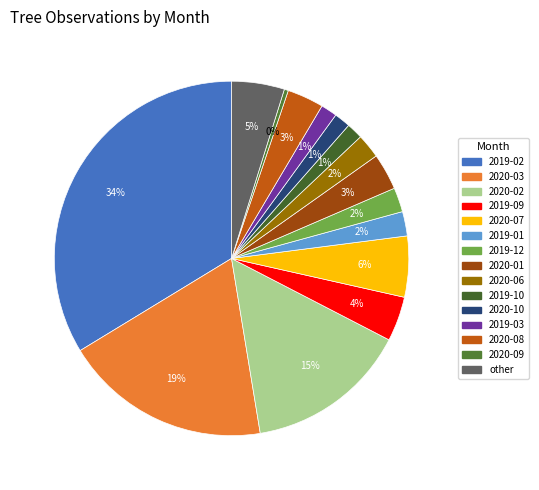

Which category has the smallest portion of the pie?

2020-09